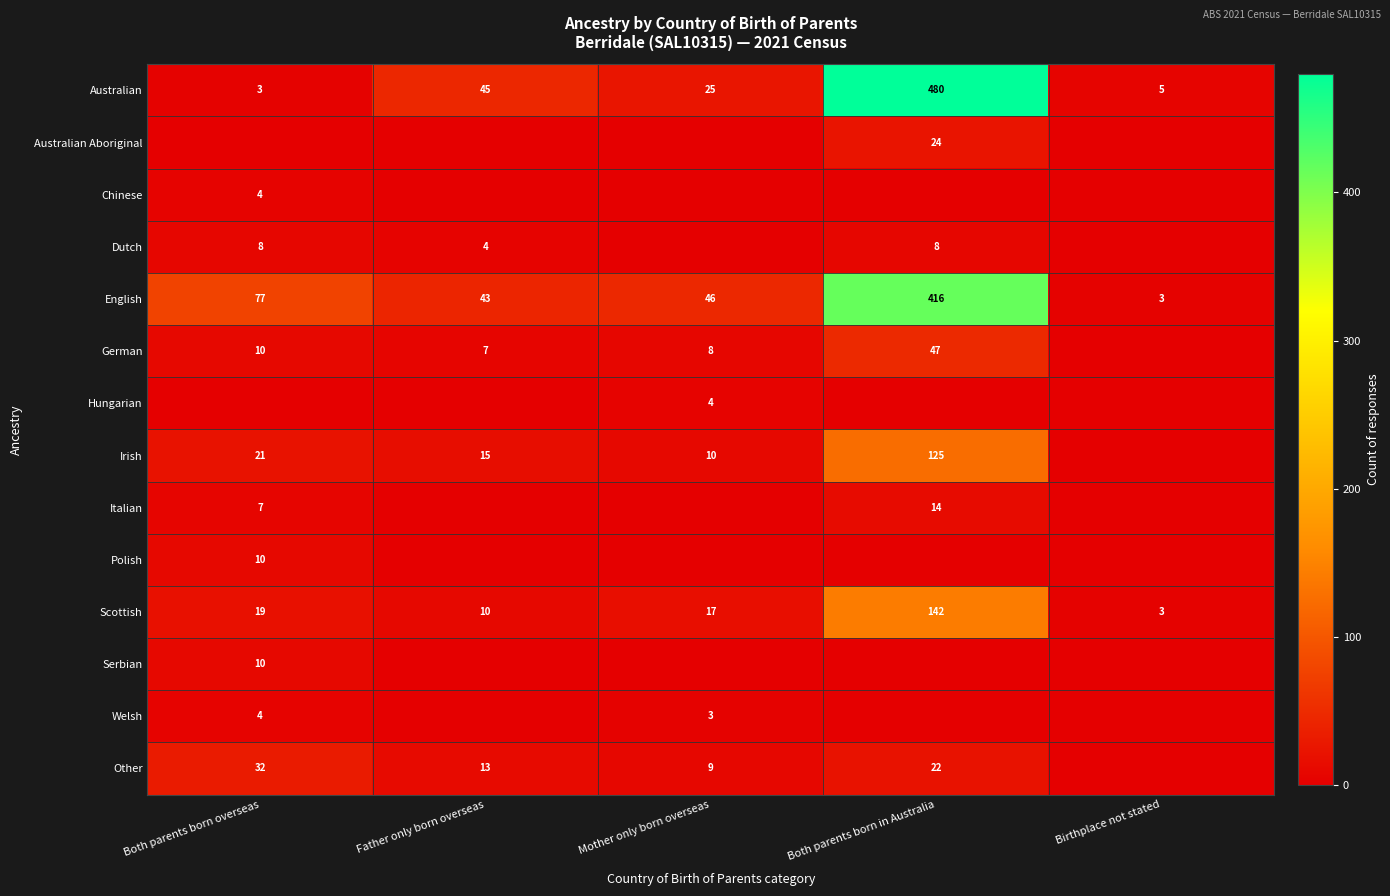

Which category has the highest value across all series?

Both parents born in Australia